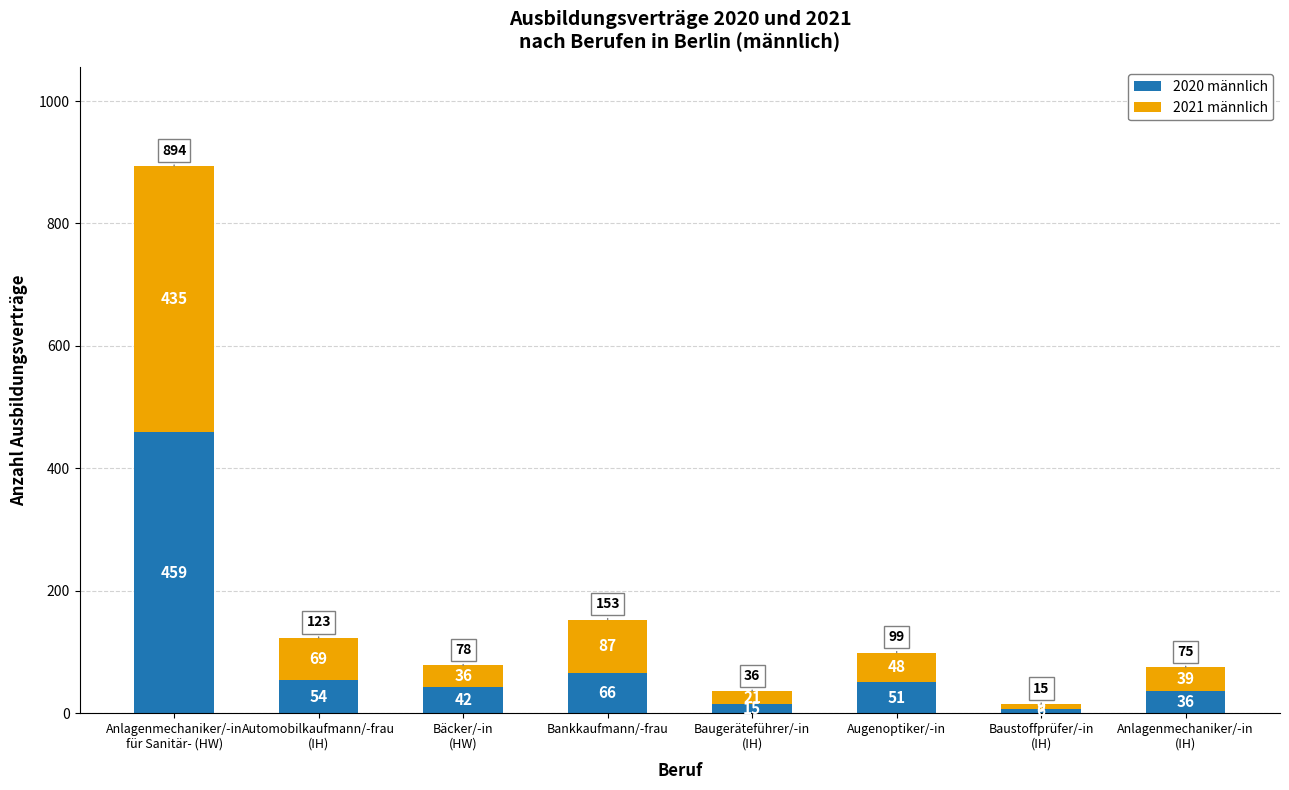

What is the difference between the second highest and minimum values in the 2020 männlich series?

60